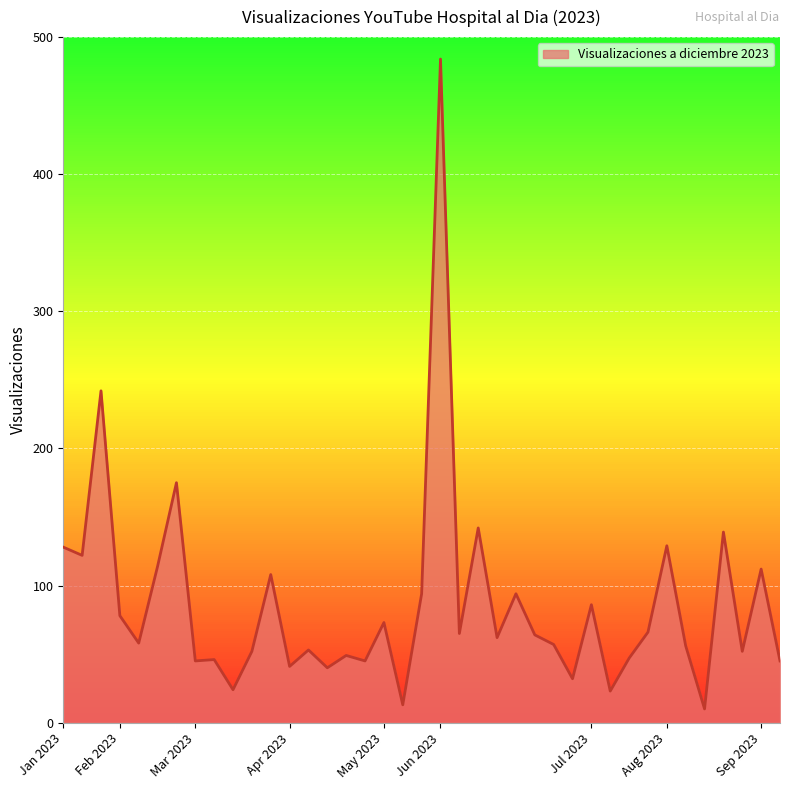

What is the minimum value shown in the chart?

10